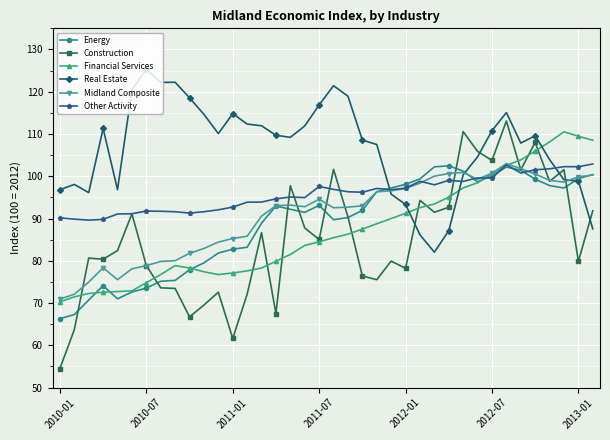

True or false: Real Estate has more than 1 points higher than both neighbors.

True